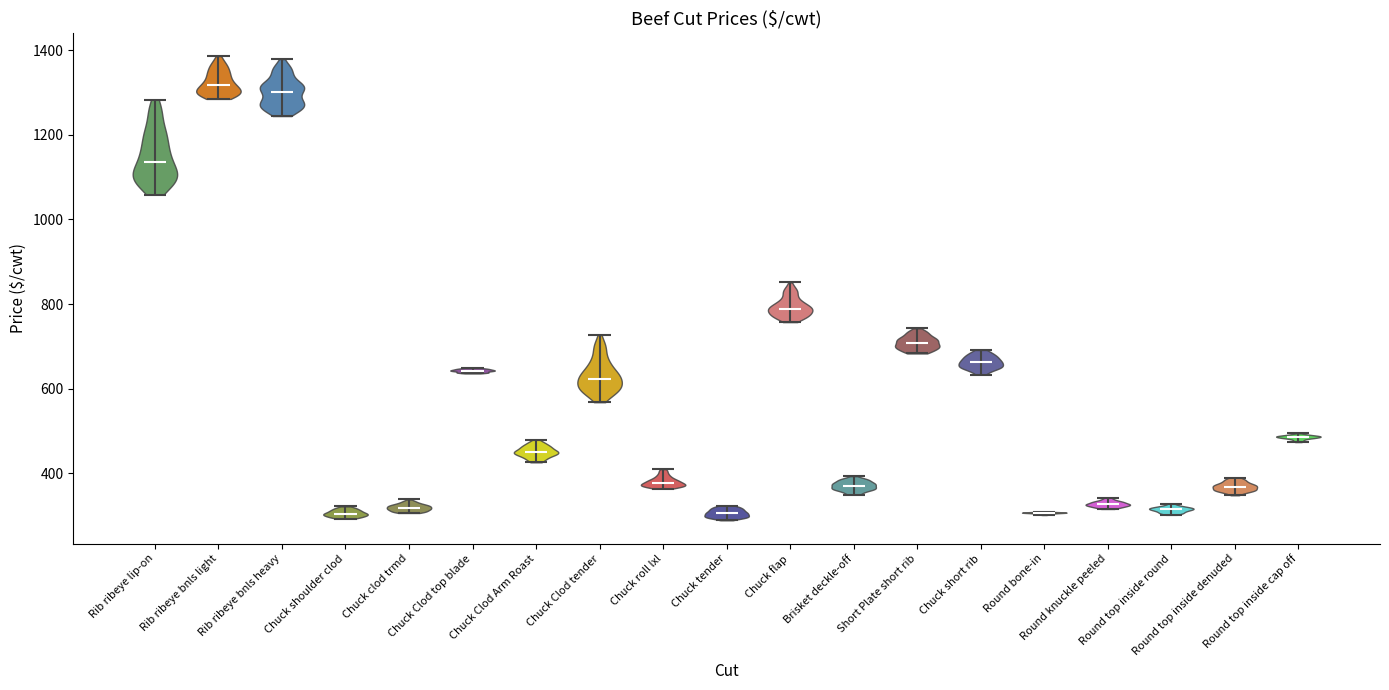

What is the lowest point the violin for Chuck tender reaches on the y-axis? The values are not printed on the chart, so give them approximately, as read against the axis.

280